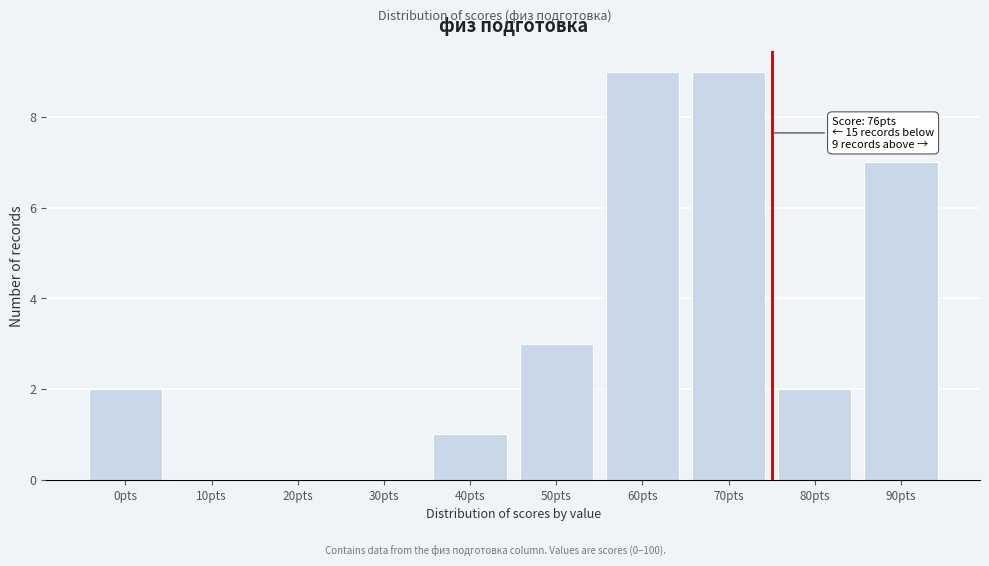

Reading right to left, extract all data points from this chart.

90pts=7	80pts=2	70pts=9	60pts=9	50pts=3	40pts=1	30pts=0	20pts=0	10pts=0	0pts=2